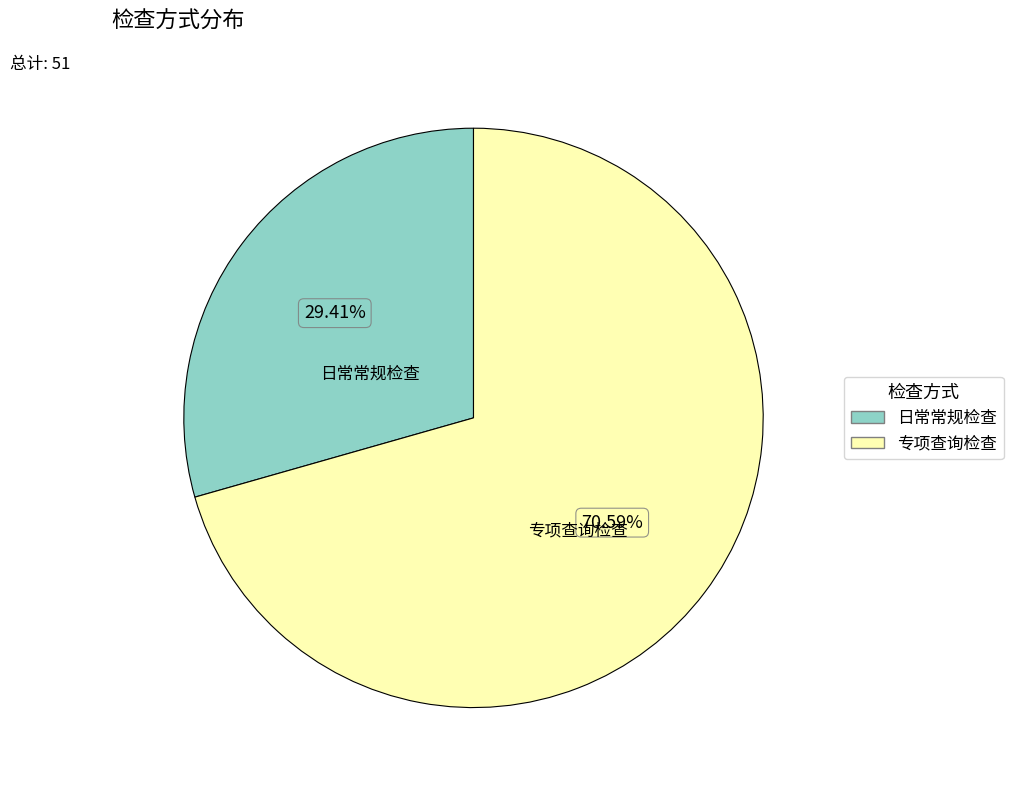

To the nearest percent, what is the difference between the 专项查询检查 and 日常常规检查 slice percentages?

41%